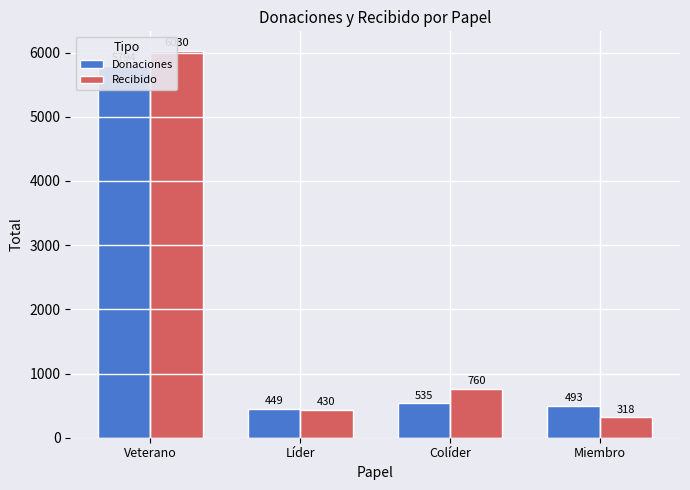

List the series in order of their overall mean, lowest first.

Donaciones, Recibido